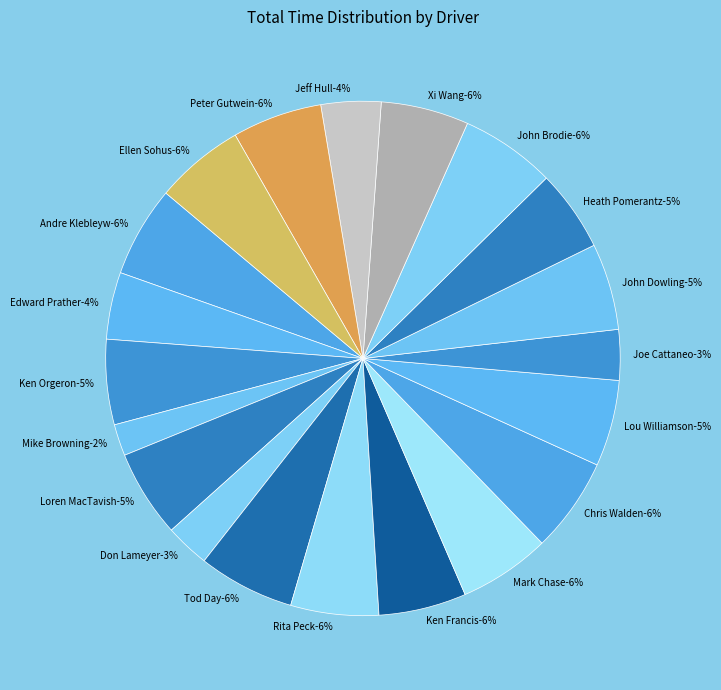

To the nearest percent, what is the average slice percentage?

5%